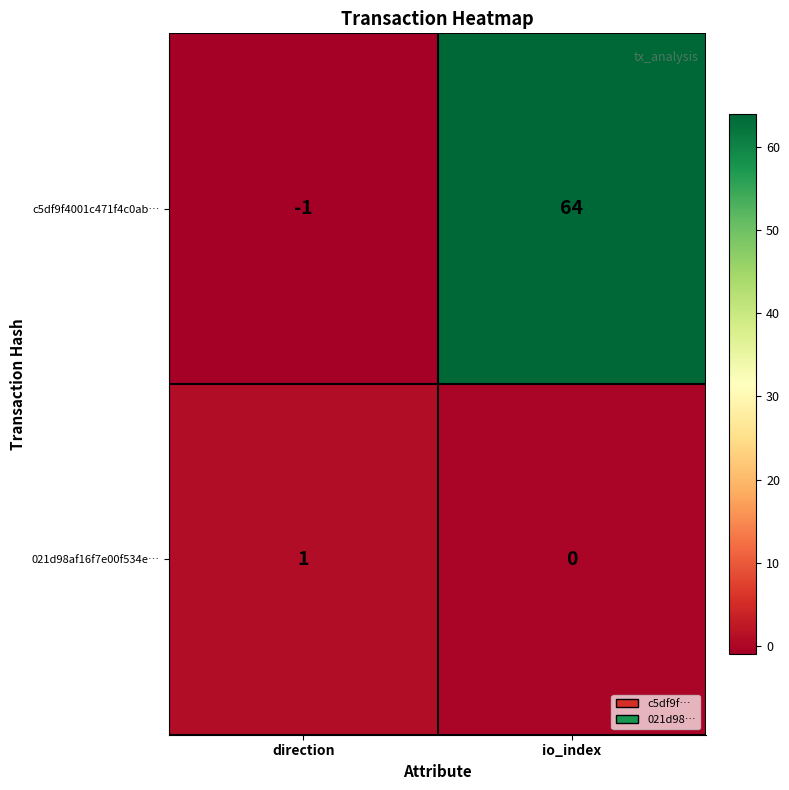

At which category is the sum across all series the highest?

io_index